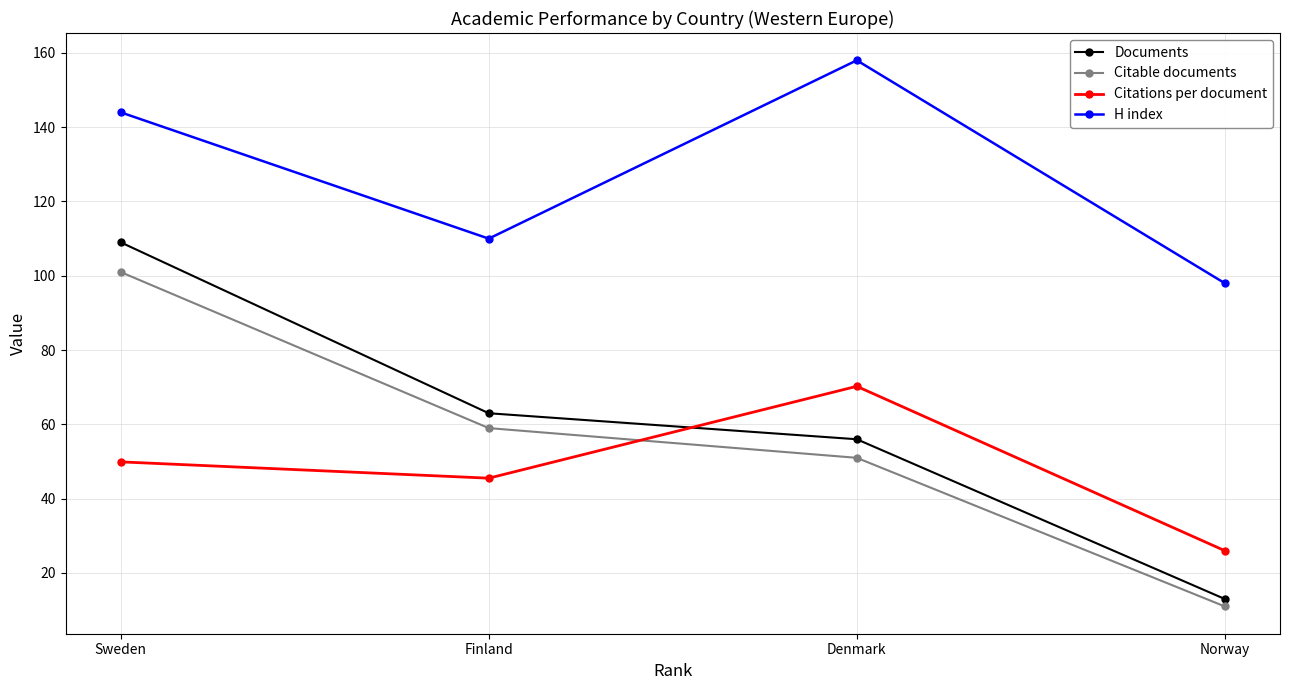

Which series changed the most between Sweden and Norway?

Documents